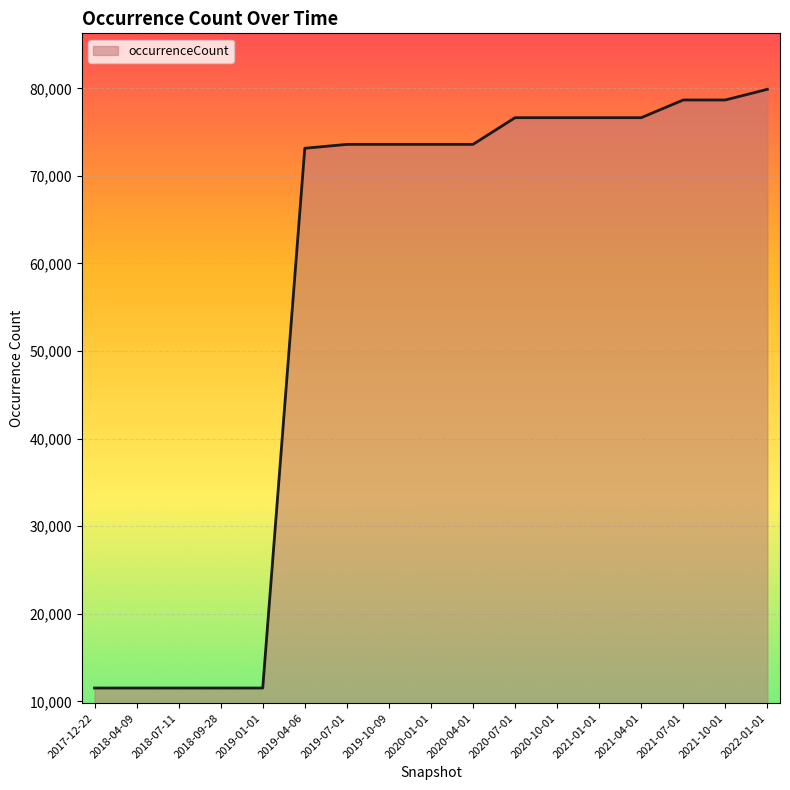

What is the difference between the values at 2021-10-01 and 2020-07-01?

2021